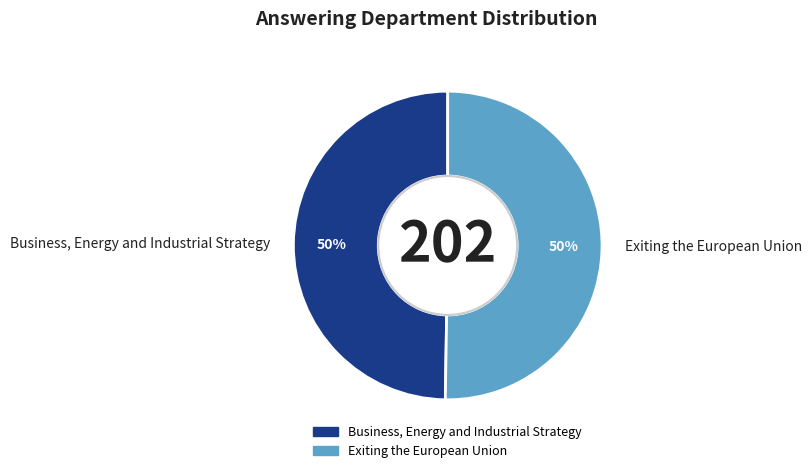

To the nearest percent, what is the combined percentage of Business, Energy and Industrial Strategy and Exiting the European Union?

100%